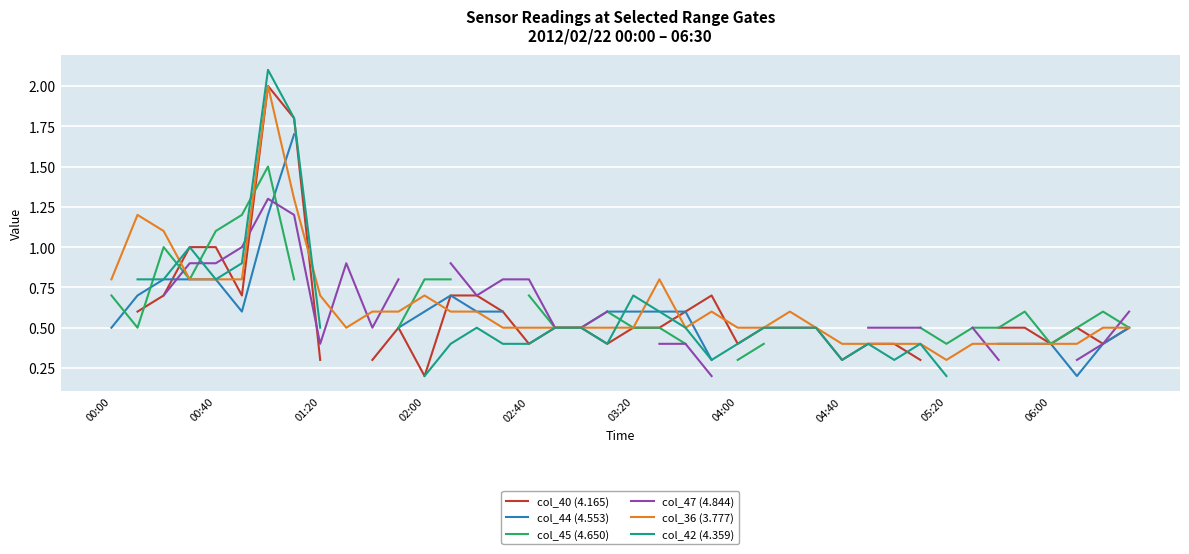

Count the number of data series in this chart.

6